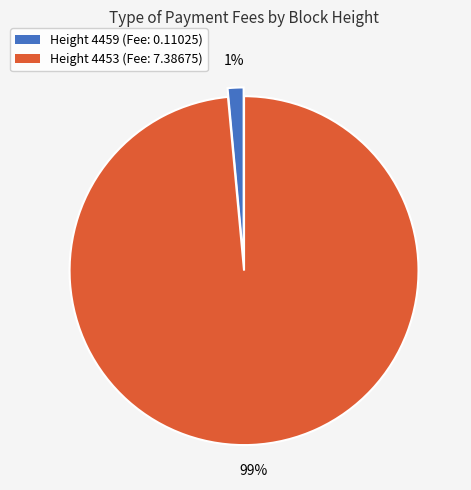

To the nearest percent, what is the average slice percentage?

50%